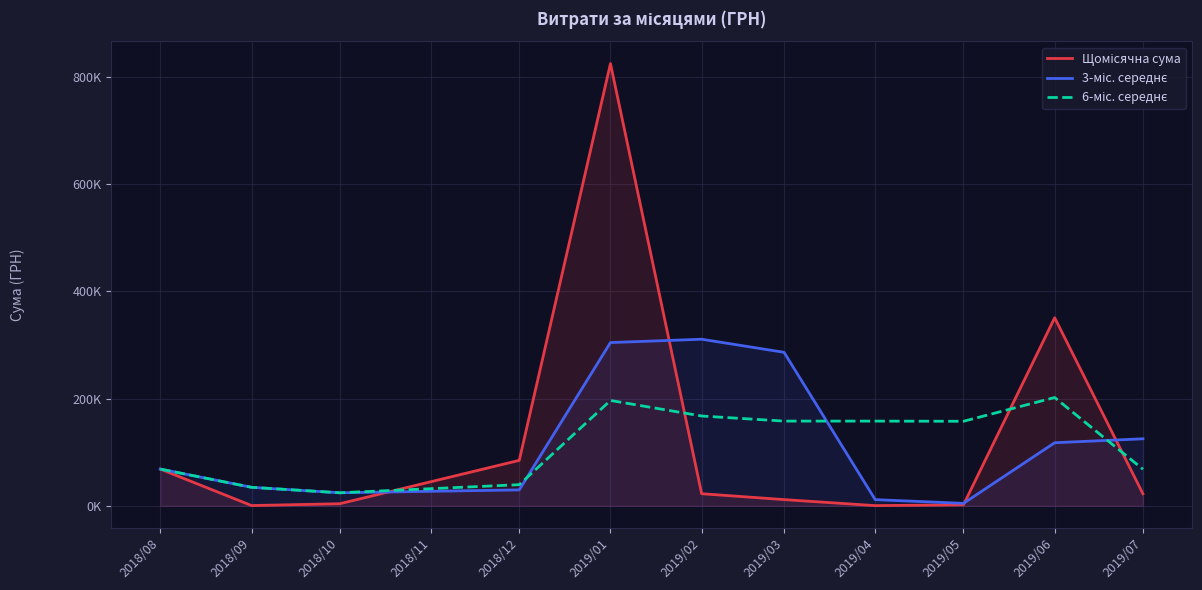

How many lines are shown in the chart?

3